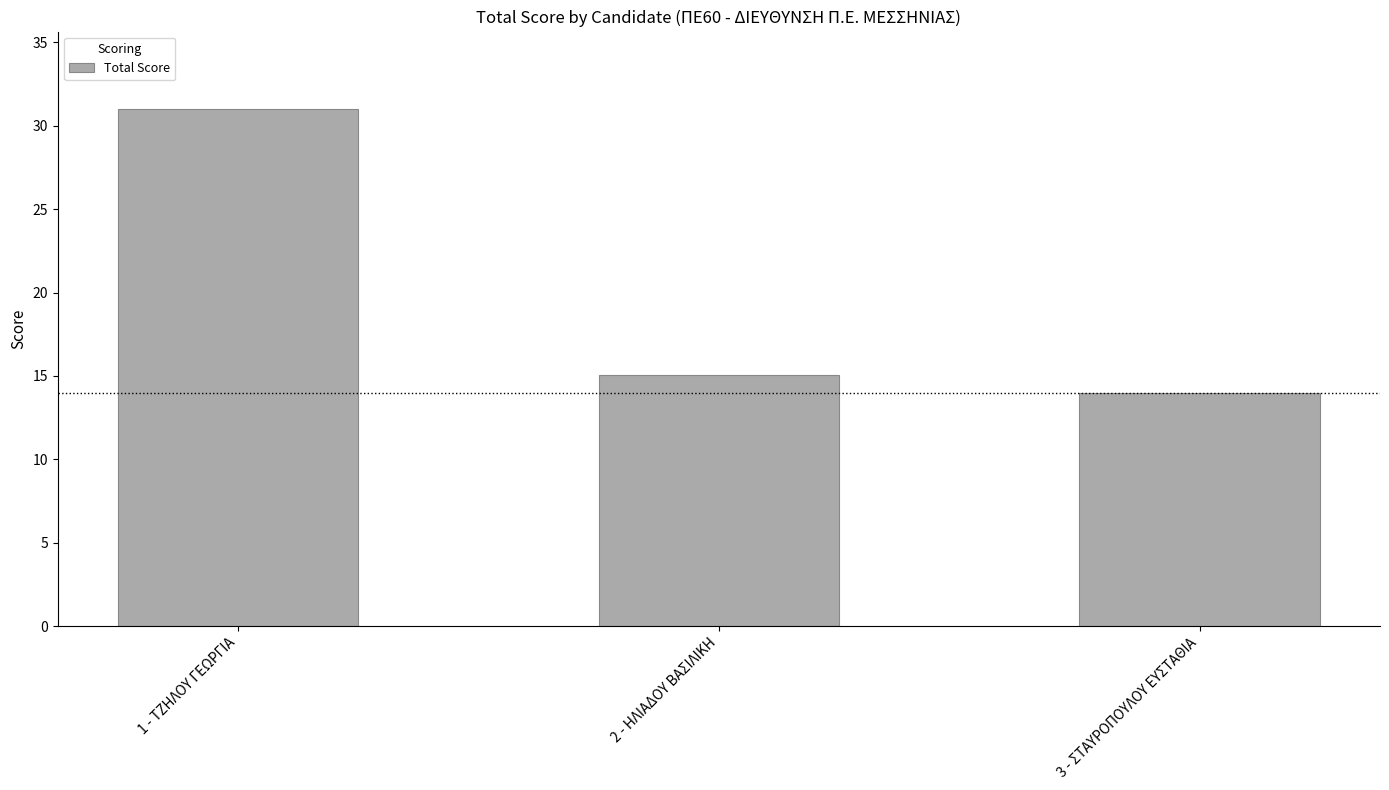

Rank the categories by value from lowest to highest.

3 - ΣΤΑΥΡΟΠΟΥΛΟΥ ΕΥΣΤΑΘΙΑ, 2 - ΗΛΙΑΔΟΥ ΒΑΣΙΛΙΚΗ, 1 - ΤΖΗΛΟΥ ΓΕΩΡΓΙΑ